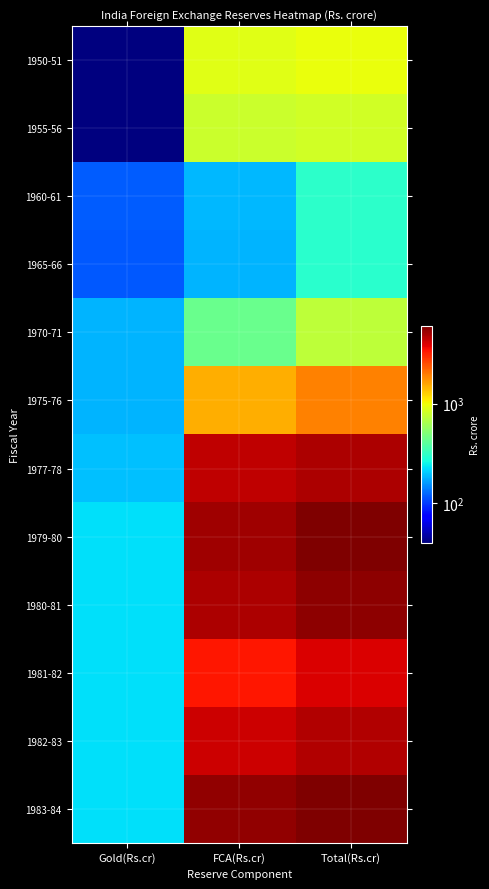

Rank the series by their maximum value, from lowest to highest.

1965-66, 1960-61, 1970-71, 1955-56, 1950-51, 1975-76, 1981-82, 1982-83, 1977-78, 1980-81, 1979-80, 1983-84